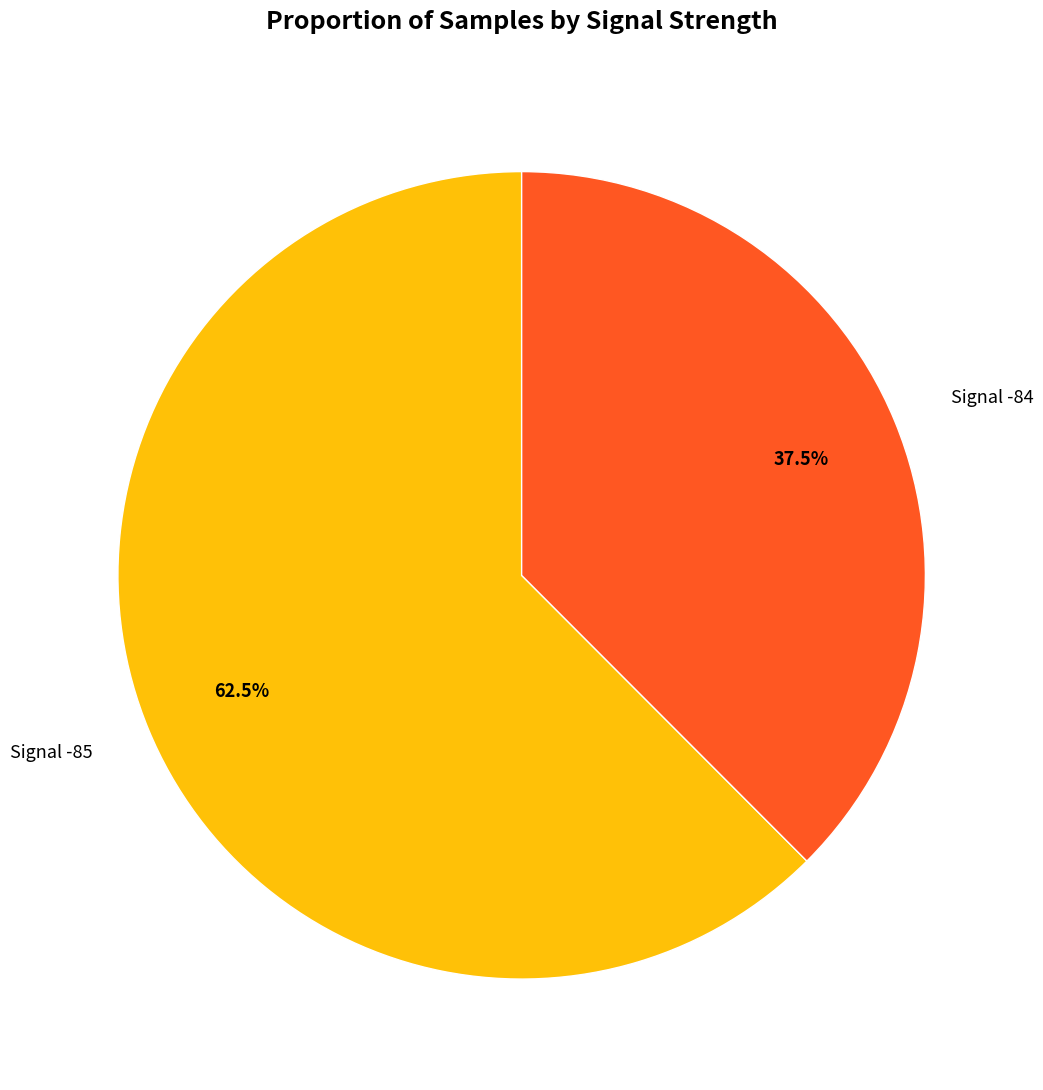

Is there any slice that represents more than half of the pie?

Yes